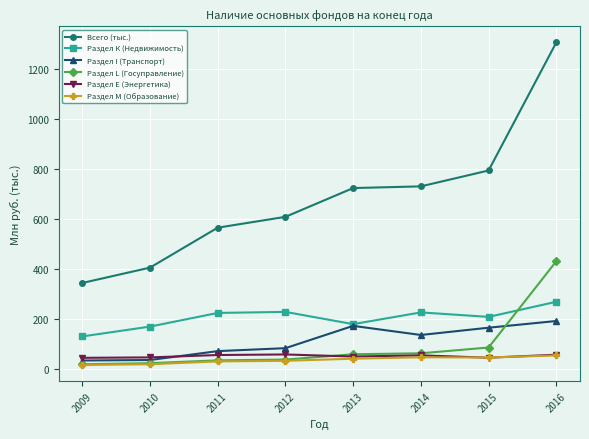

True or false: Раздел L (Госуправление) and Всего (тыс.) intersect in this chart.

False